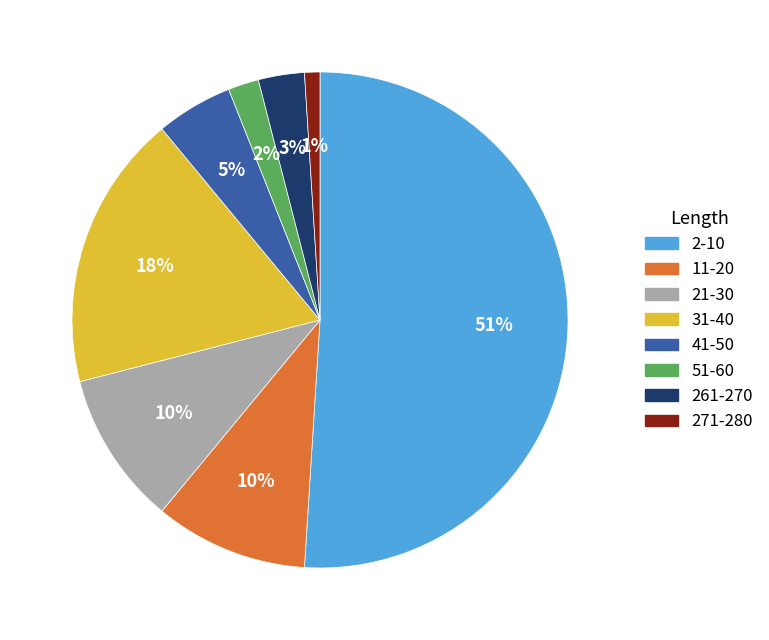

To the nearest percent, what is the average slice percentage?

12%